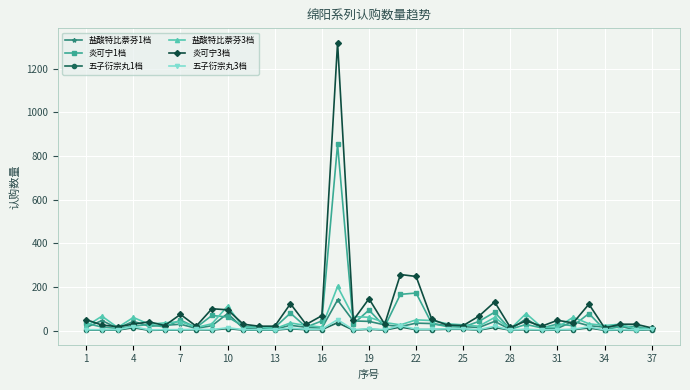

What is the maximum value shown in the chart?

1320